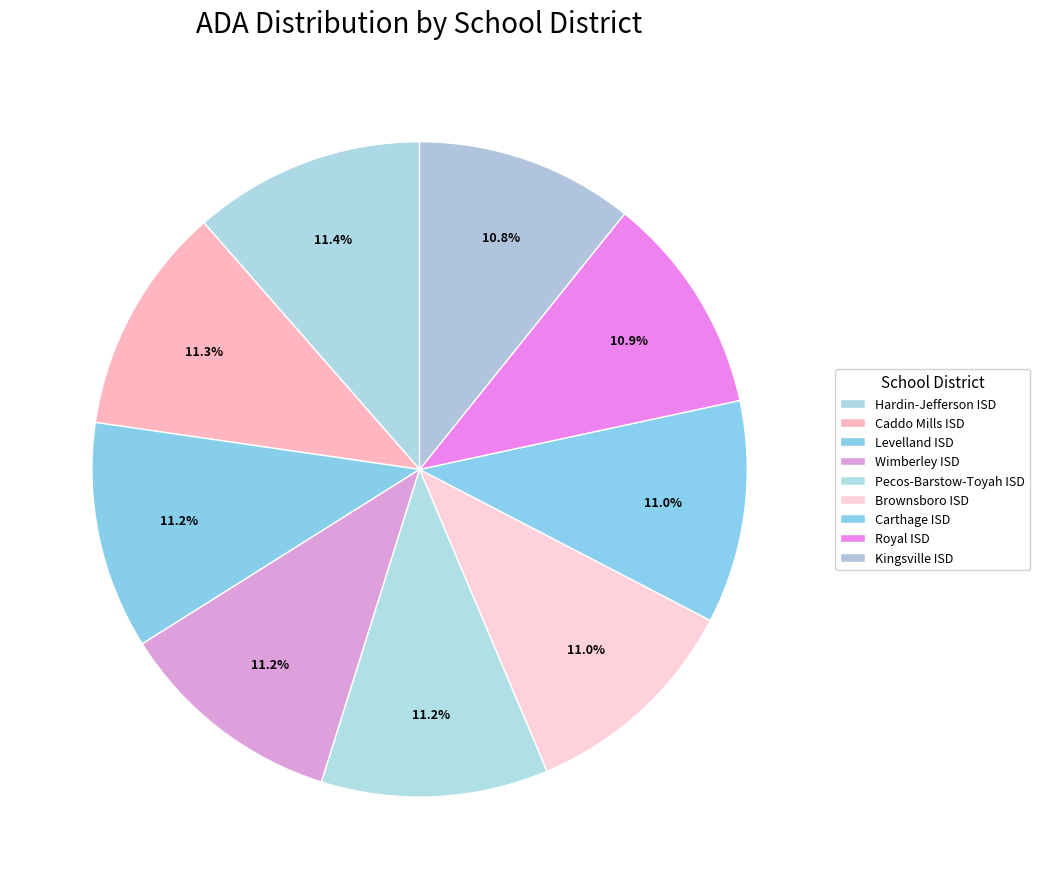

What percentage do Hardin-Jefferson ISD and Caddo Mills ISD together represent?

22.7%